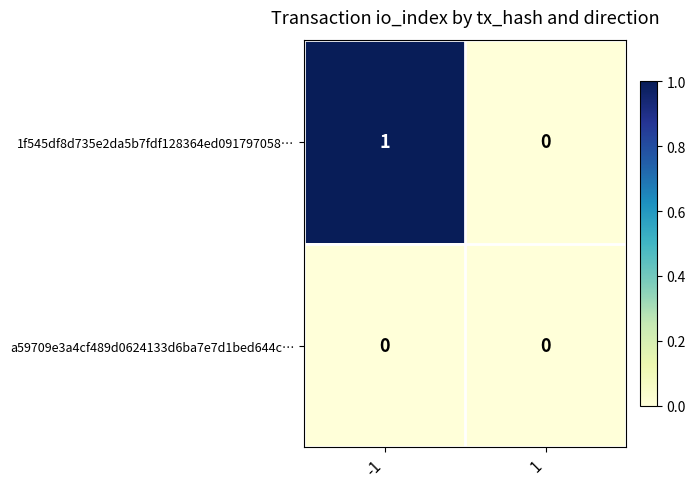

What is the maximum value shown in the chart?

1